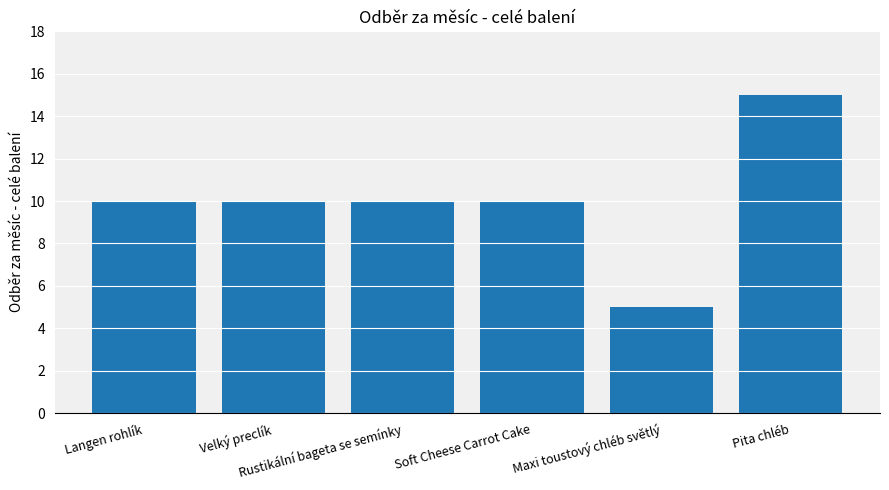

What is the difference between the maximum and minimum values?

10